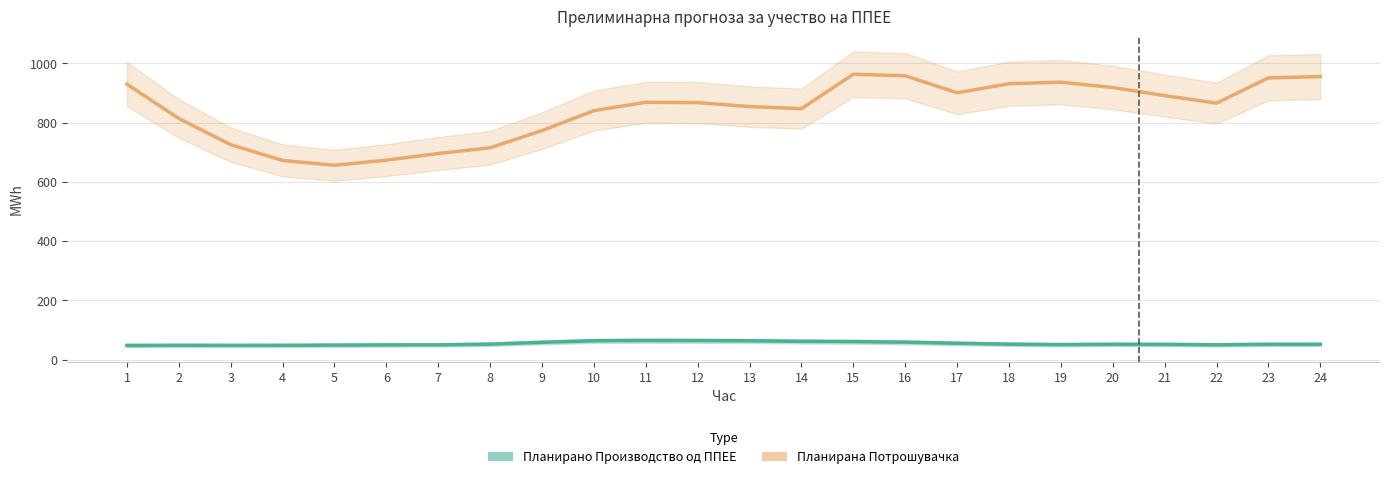

How many series are shown in this chart?

2